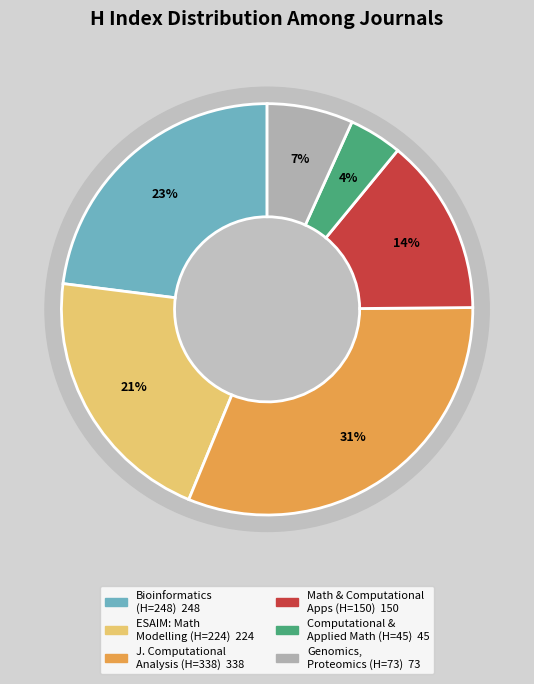

Which slice is the smallest?

Computational and Applied Mathematics